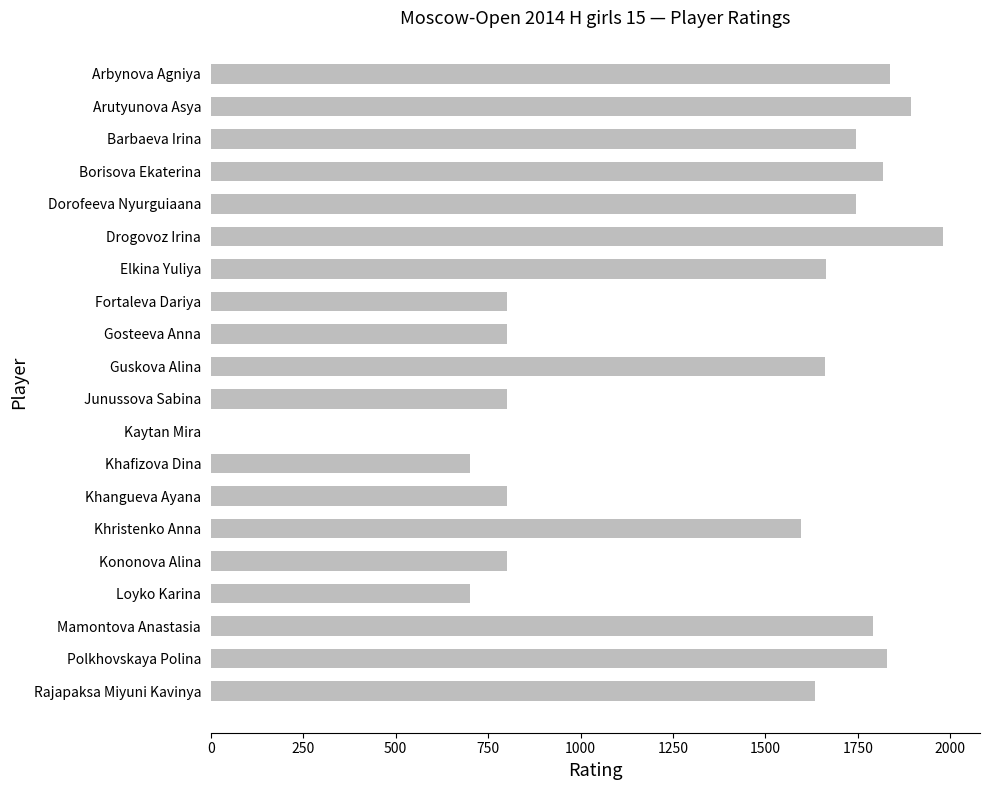

True or false: the data shows 1828 at Polkhovskaya Polina.

True